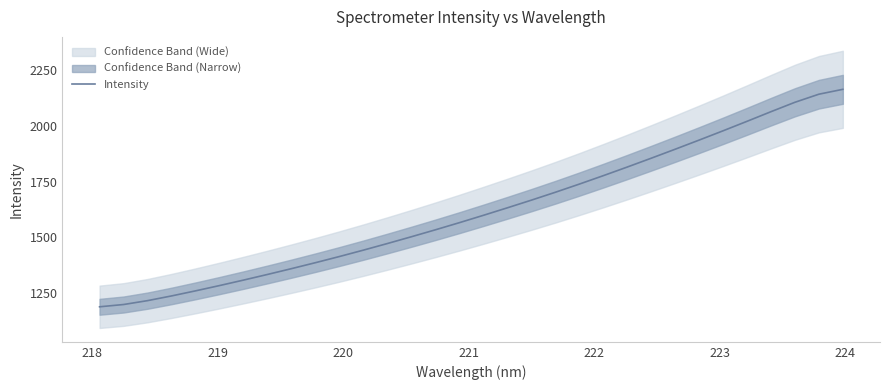

What is the maximum value shown in the chart?

2164.0